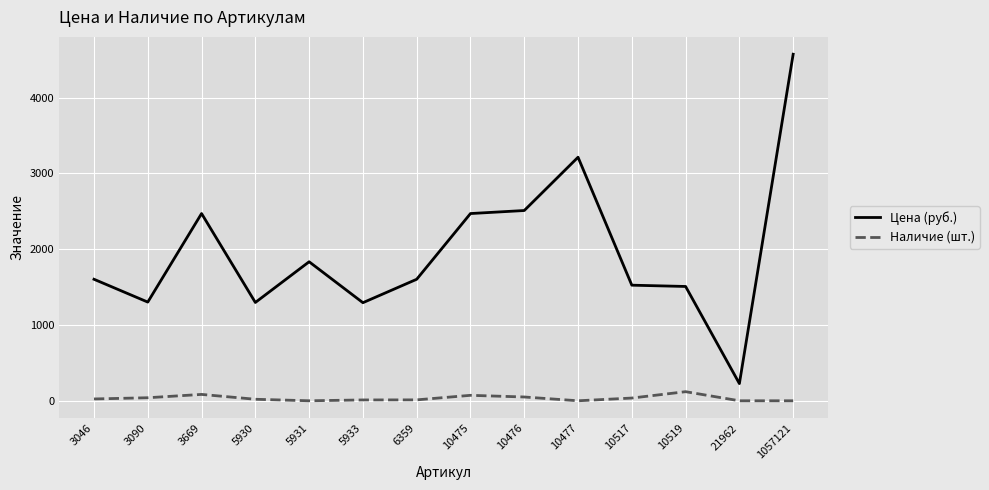

What is the sum of the Наличие (шт.) values at 5931 and 3669?

84